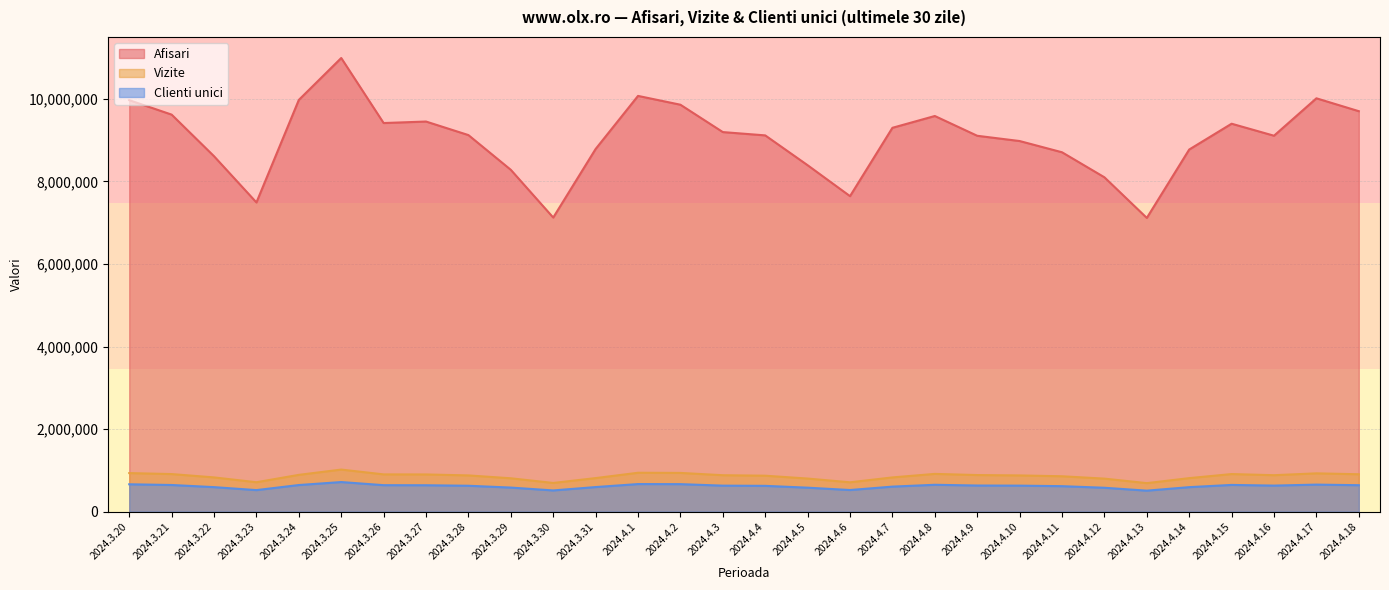

Is it true that Vizite equals 1020299 at 2024.3.25?

True